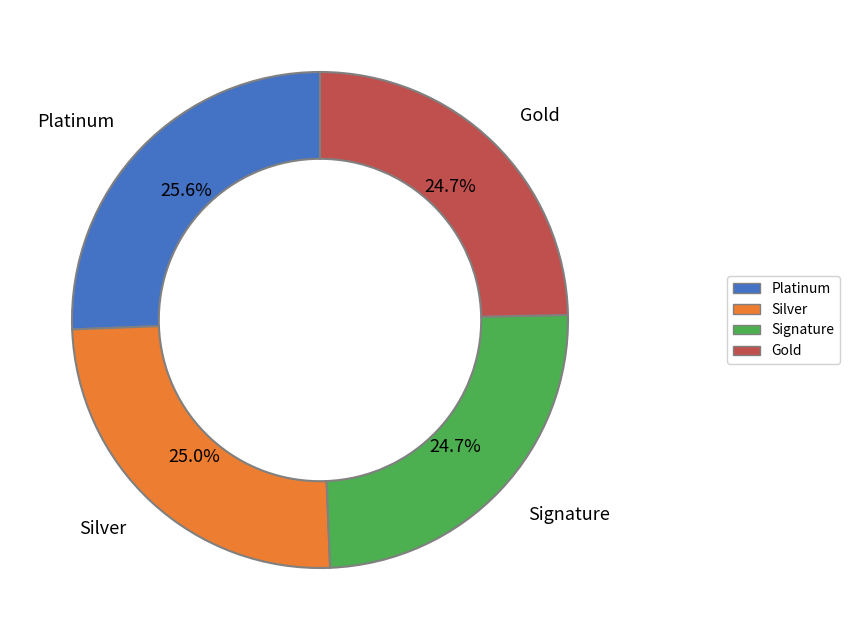

How many segments does this pie chart have?

4